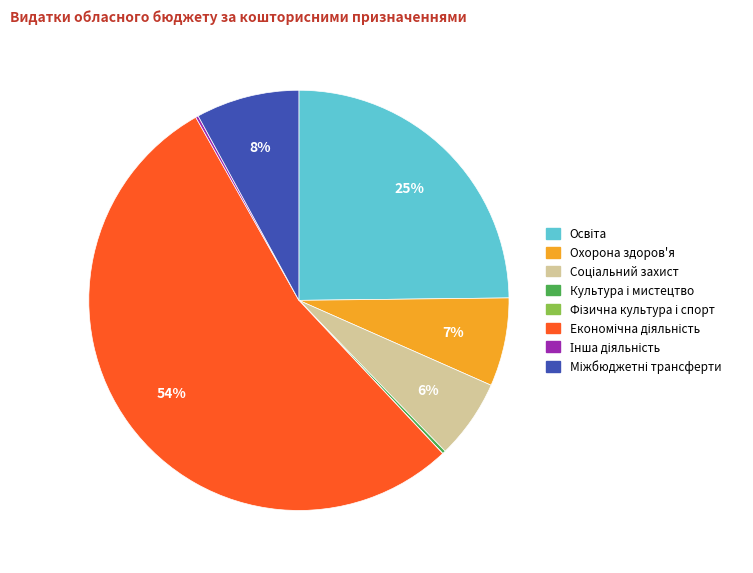

To the nearest percent, what is the difference between the largest and smallest slice percentages?

54%